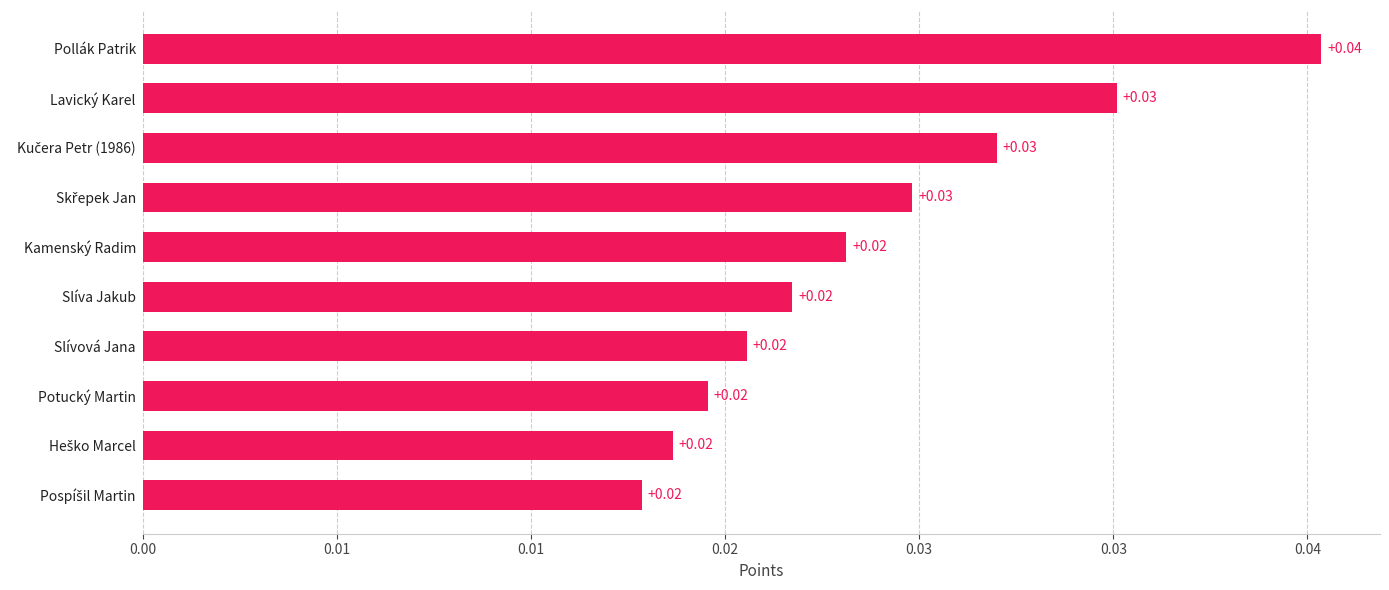

Does the chart contain any negative values?

No